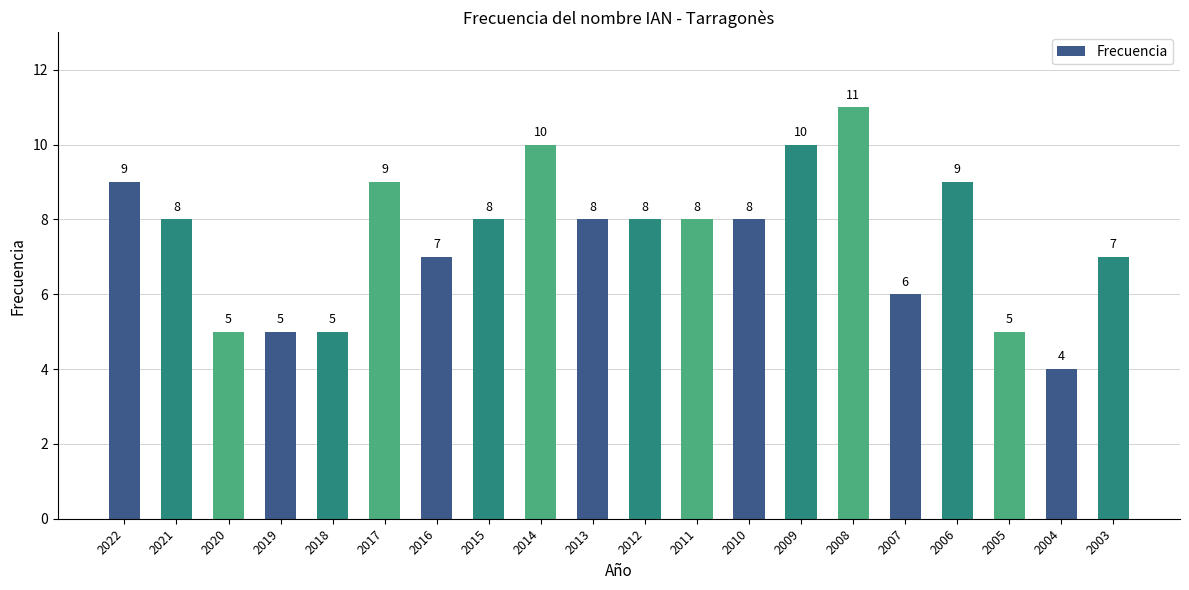

What is the value of the 12th bar from the left?

8